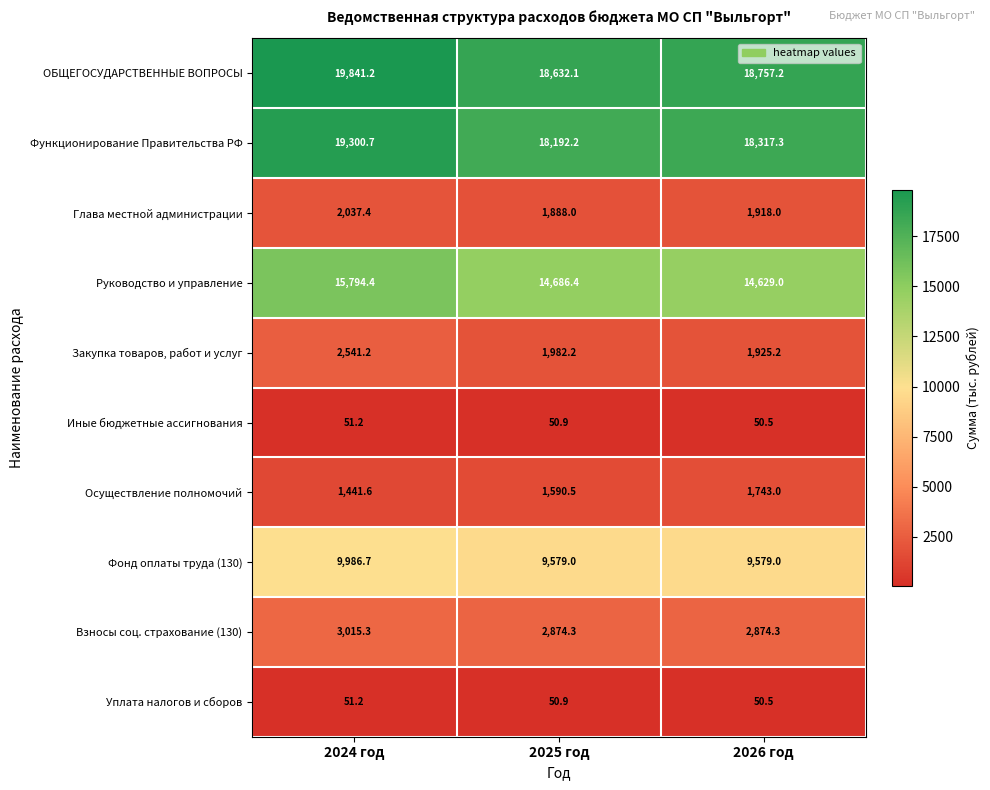

List the labels in order of ОБЩЕГОСУДАРСТВЕННЫЕ ВОПРОСЫ value, largest first.

2024 год, 2026 год, 2025 год